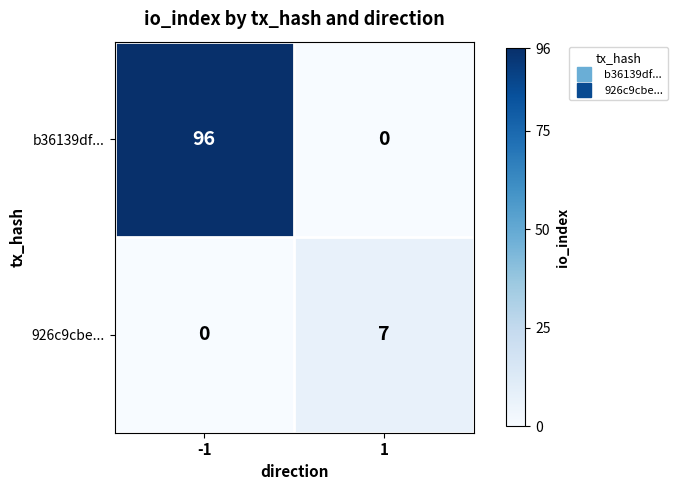

The value of 926c9cbe... at 1 is 7. True or false?

True